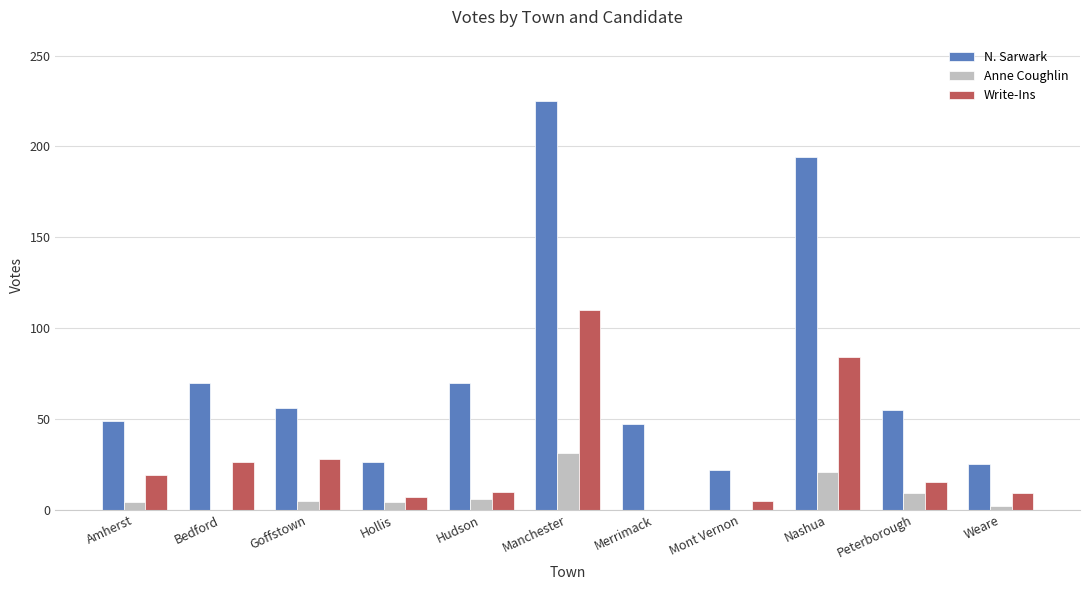

How many values in Write-Ins are above zero?

10